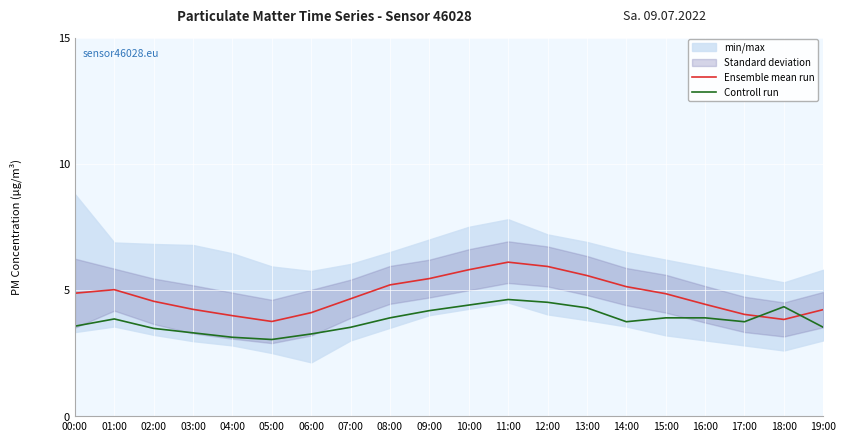

How many times do Controll run and Ensemble mean run cross each other?

2